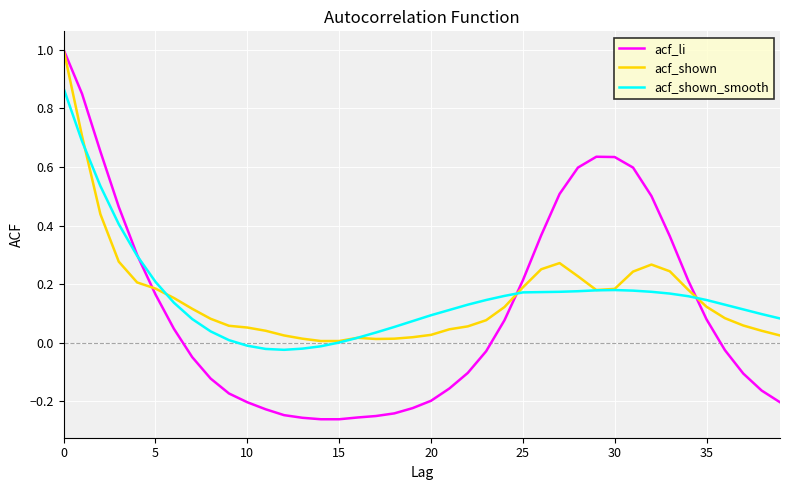

Which series has the widest spread of values?

acf_li